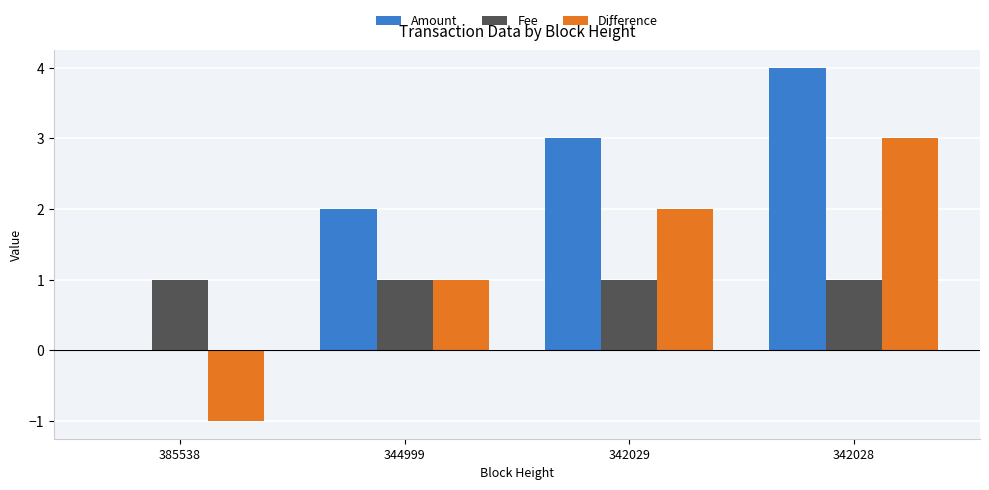

Which series has the largest total across all categories?

Amount